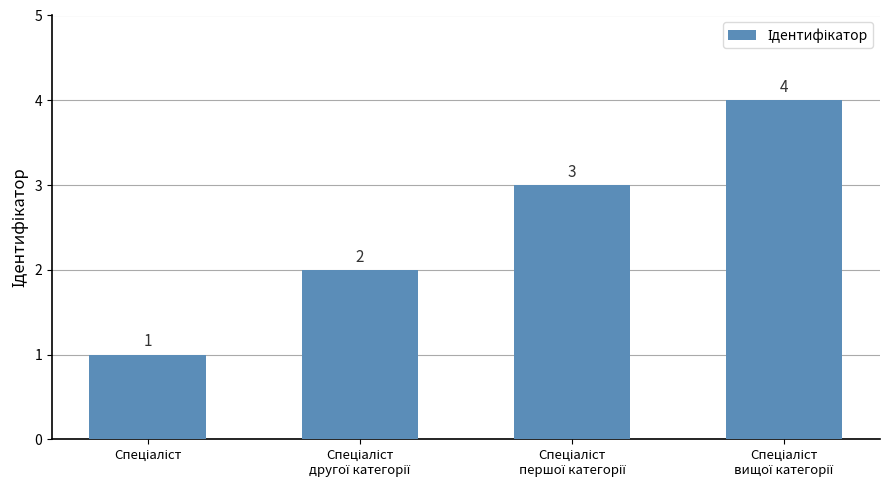

Does the chart contain any negative values?

No